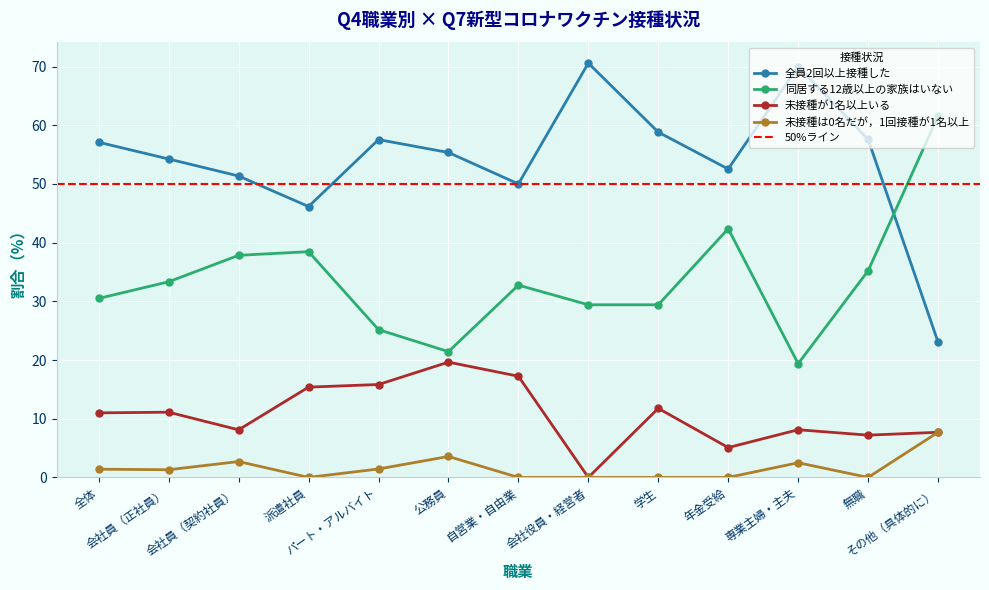

How many categories are shown in the chart?

13